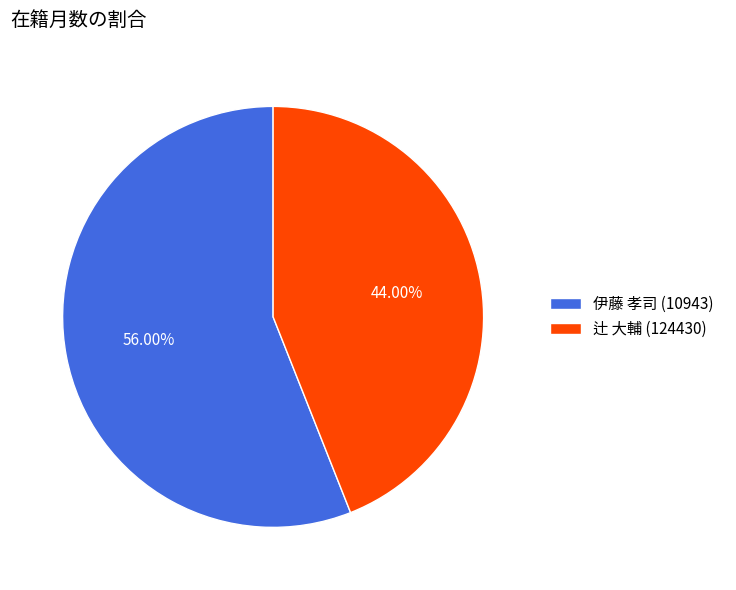

Is there a majority slice in this chart?

Yes